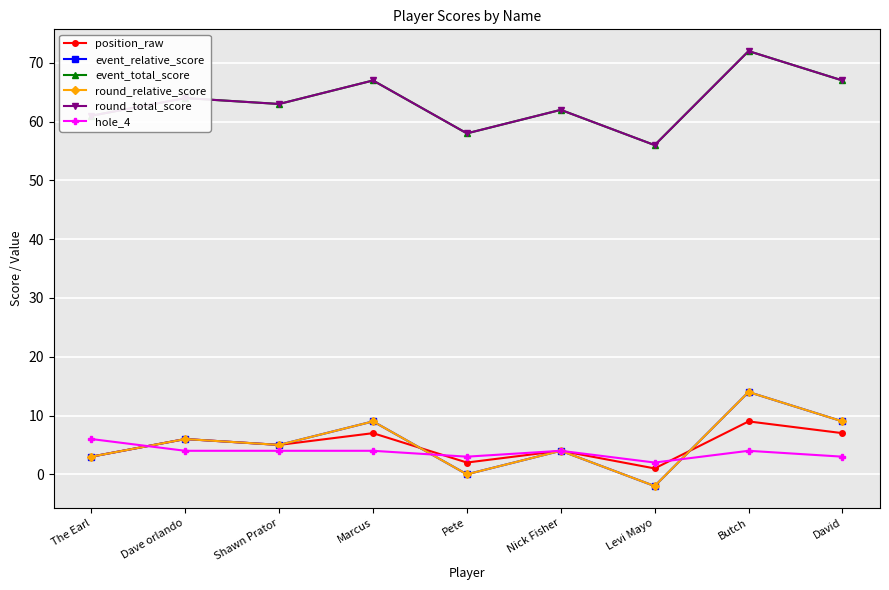

Reading left to right, transcribe all the data shown in this chart.

position_raw: The Earl=3	Dave orlando=6	Shawn Prator=5	Marcus=7	Pete=2	Nick Fisher=4	Levi Mayo=1	Butch=9	David=7
event_relative_score: The Earl=3	Dave orlando=6	Shawn Prator=5	Marcus=9	Pete=0	Nick Fisher=4	Levi Mayo=-2	Butch=14	David=9
event_total_score: The Earl=61	Dave orlando=64	Shawn Prator=63	Marcus=67	Pete=58	Nick Fisher=62	Levi Mayo=56	Butch=72	David=67
round_relative_score: The Earl=3	Dave orlando=6	Shawn Prator=5	Marcus=9	Pete=0	Nick Fisher=4	Levi Mayo=-2	Butch=14	David=9
round_total_score: The Earl=61	Dave orlando=64	Shawn Prator=63	Marcus=67	Pete=58	Nick Fisher=62	Levi Mayo=56	Butch=72	David=67
hole_4: The Earl=6	Dave orlando=4	Shawn Prator=4	Marcus=4	Pete=3	Nick Fisher=4	Levi Mayo=2	Butch=4	David=3